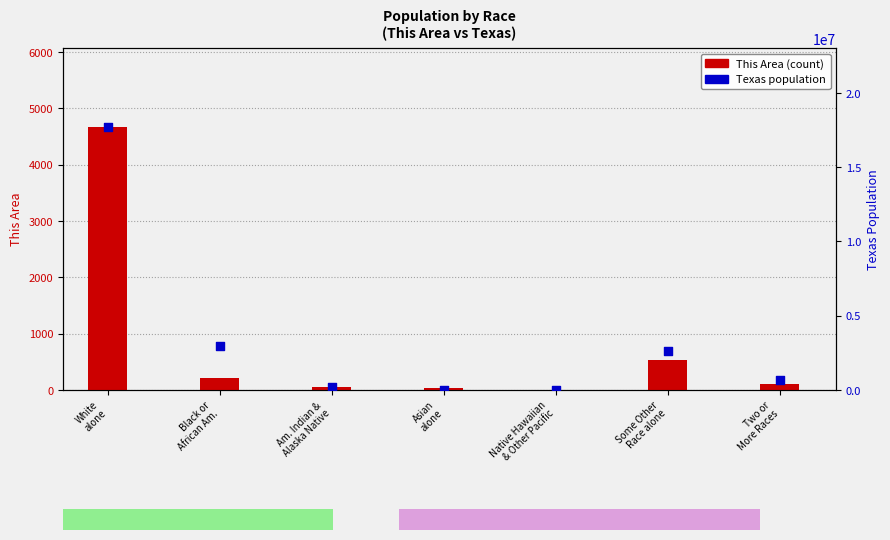

Which series has the largest total across all categories?

Texas